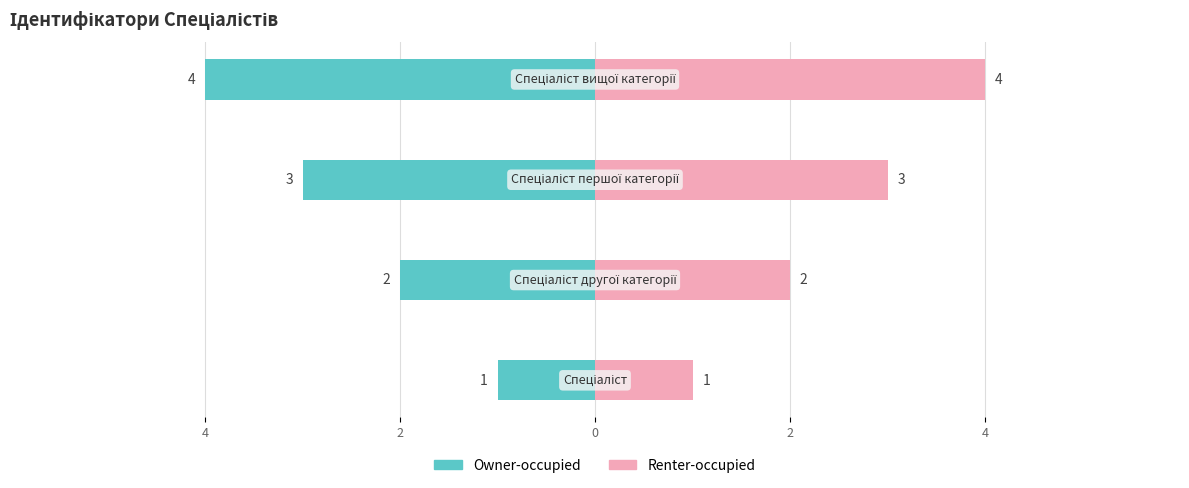

What is the value of the Owner-occupied bar at the 2nd from the left?

-2